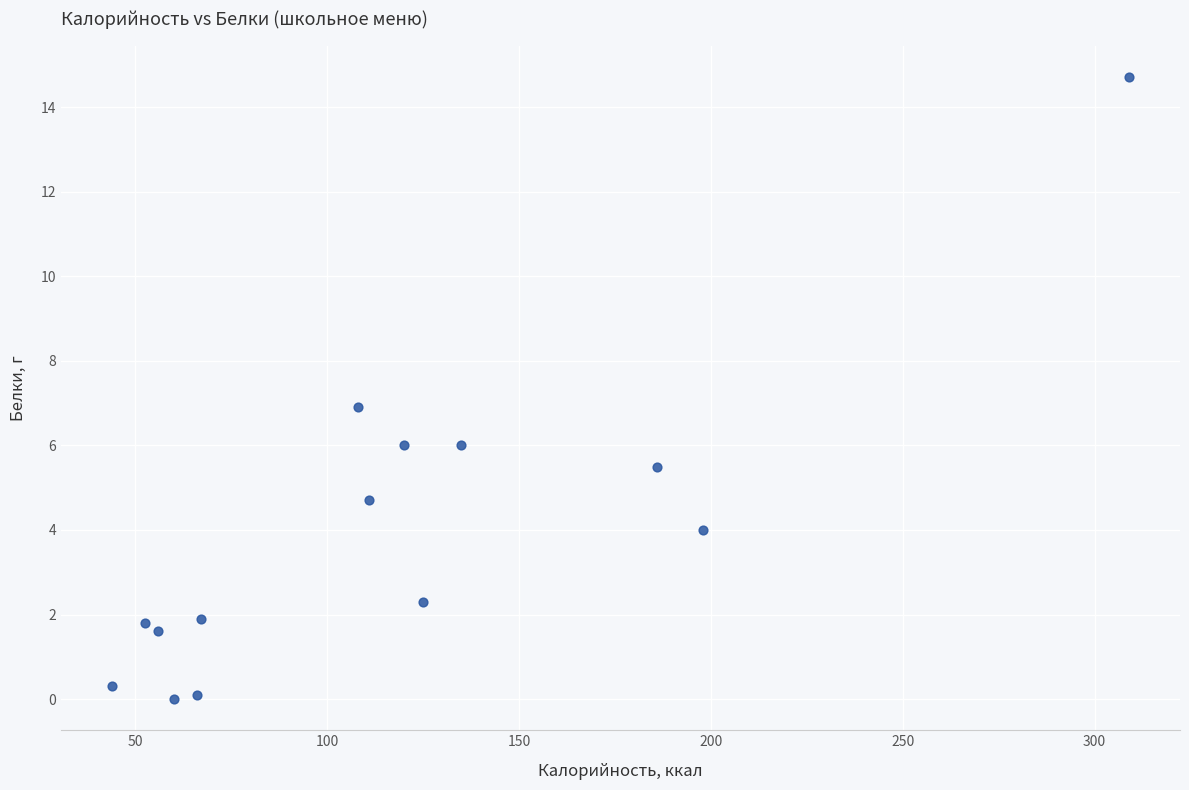

What is the range of Y values (max minus min)?

14.7